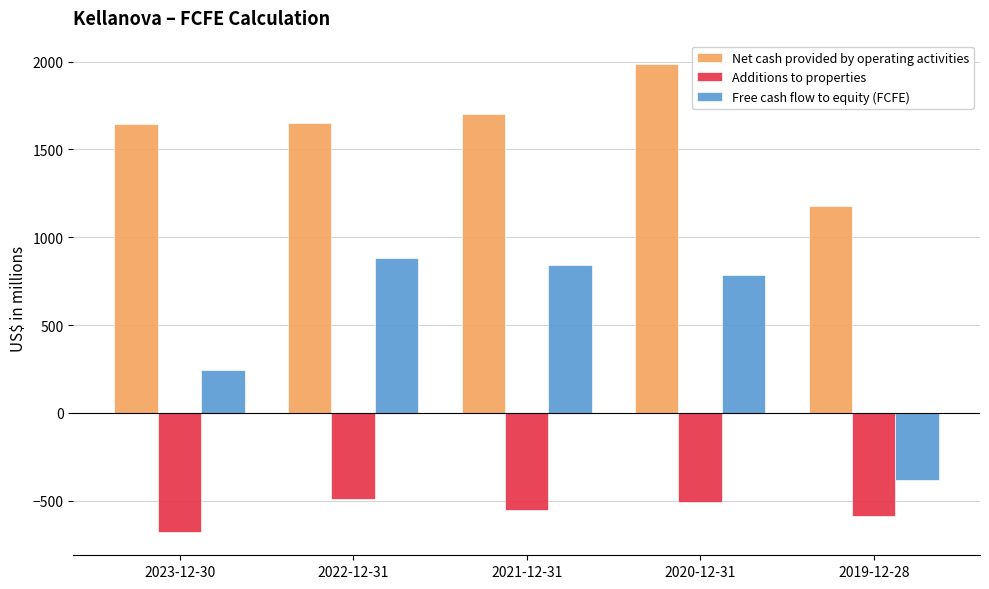

Rank the series by their average value, from lowest to highest.

Additions to properties, Free cash flow to equity (FCFE), Net cash provided by operating activities